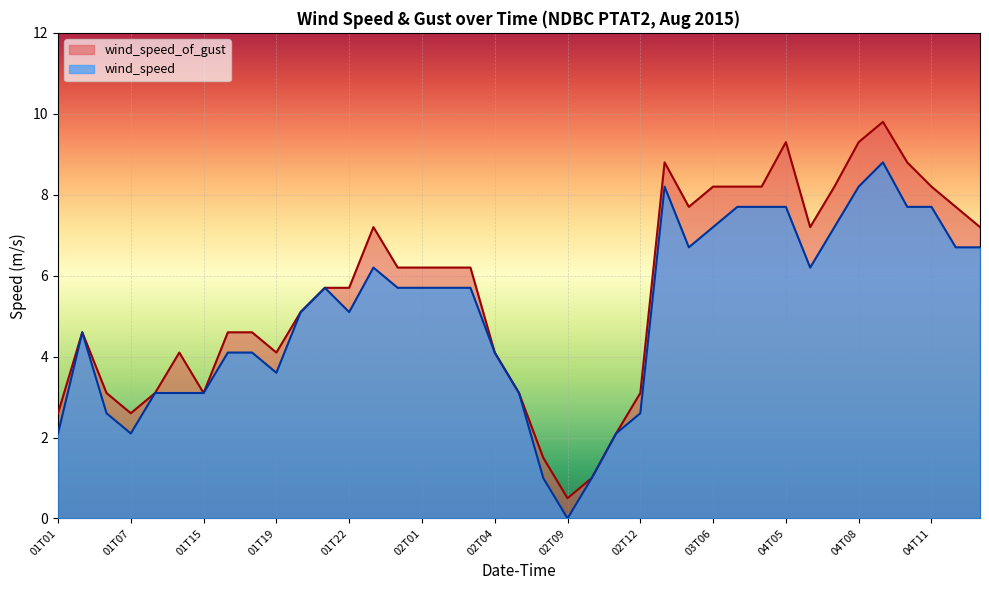

How many series are shown in this chart?

2